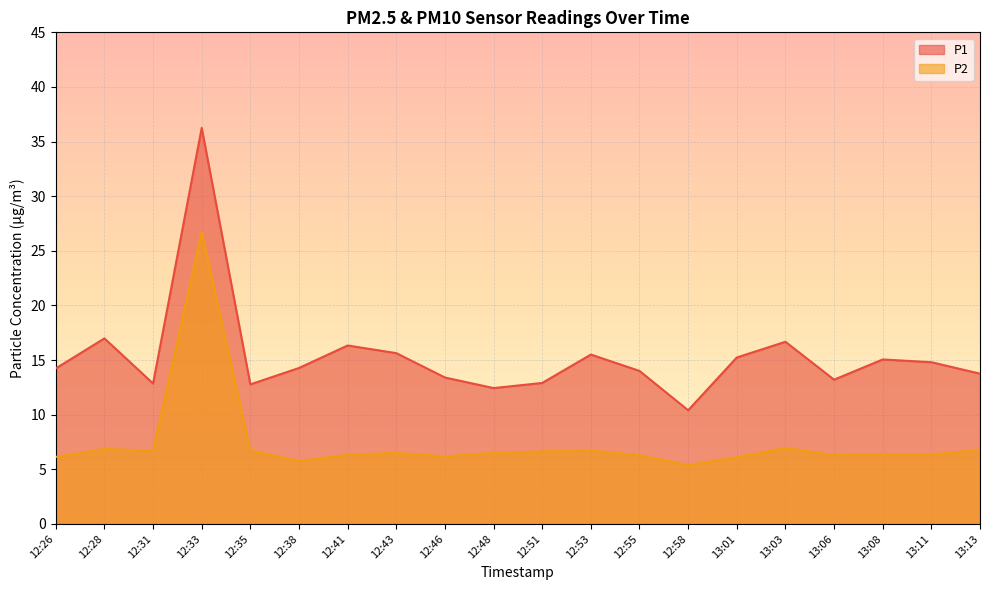

Where does the P2 series first go above 6?

12:26